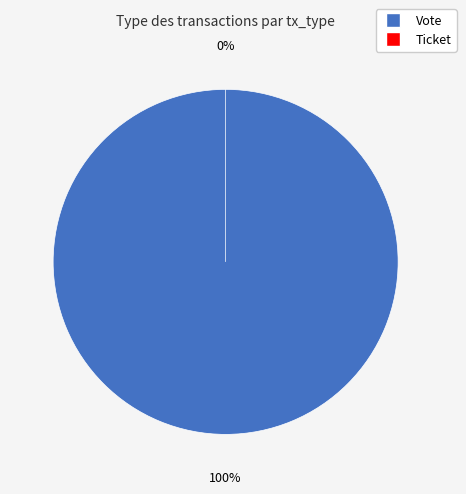

What percentage do Vote and Ticket together represent?

100.0%